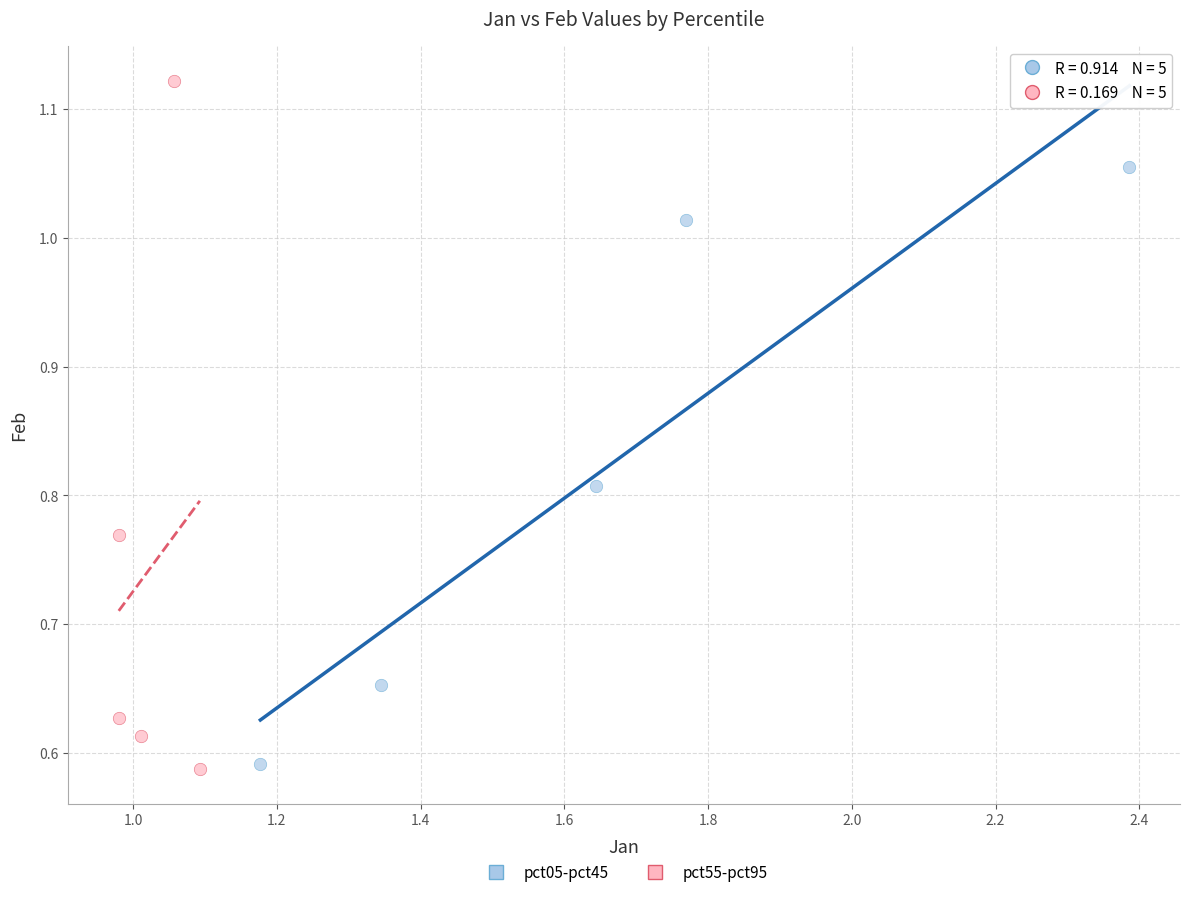

What are all the series names shown in the legend?

pct05-pct45, pct55-pct95